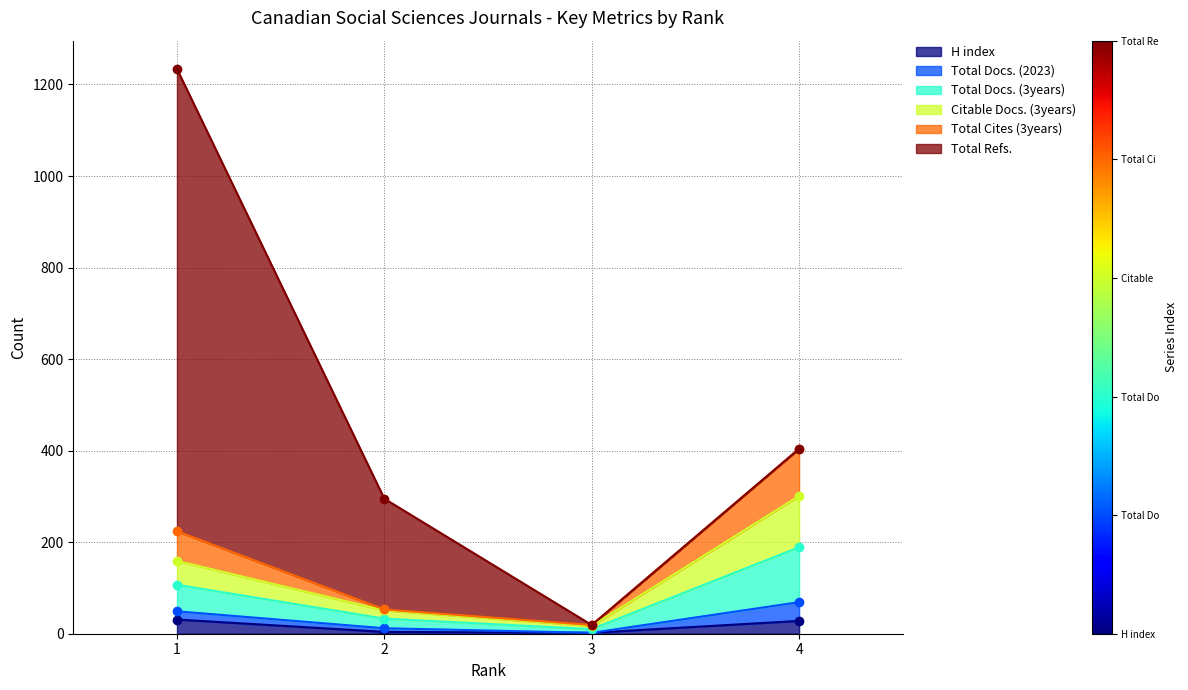

True or false: H index and Total Cites (3years) cross at least once.

False